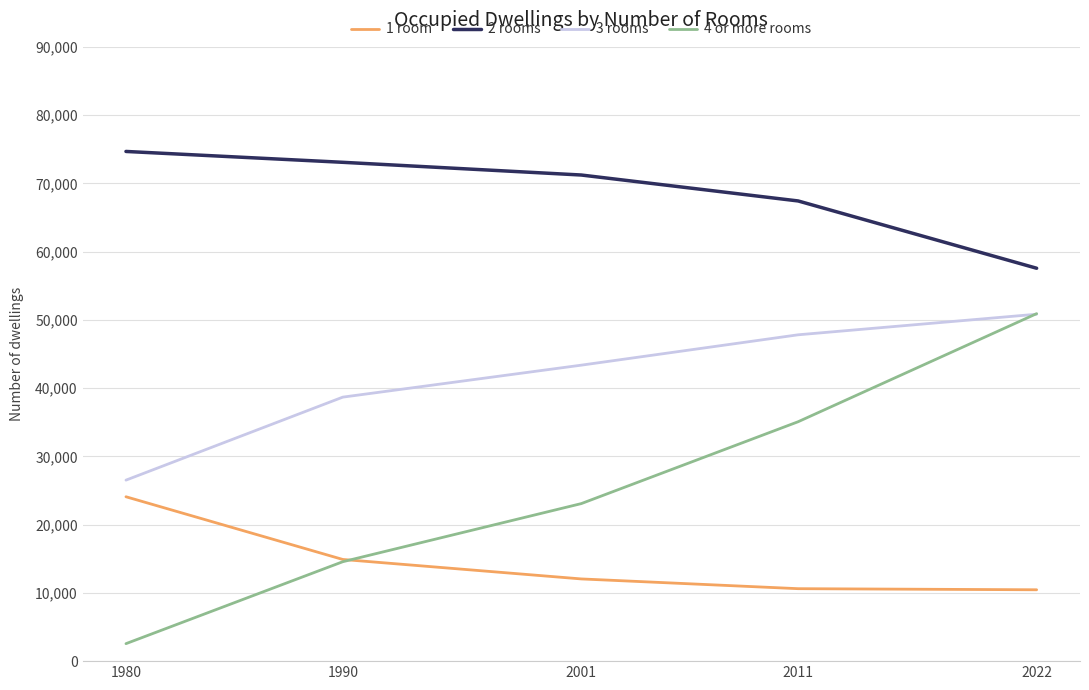

What is the difference between the highest and lowest values at 1990?

58516